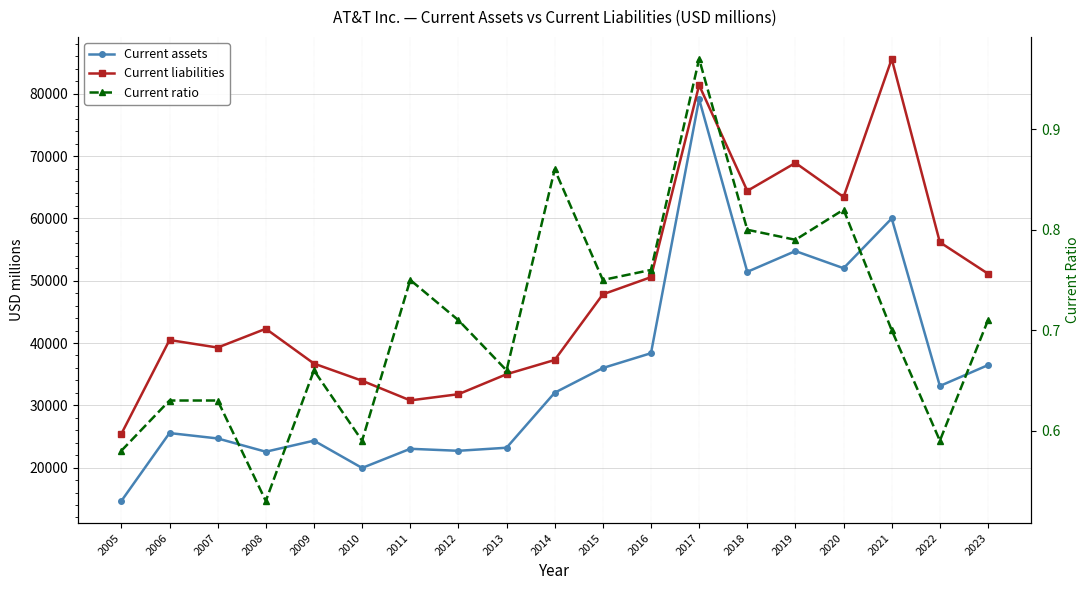

Reading right to left, extract all data points from this chart.

Current assets: 36458.0	33108.0	59997.0	52008.0	54761.0	51427.0	79146.0	38369.0	35992.0	32028.0	23196.0	22706.0	23027.0	19951.0	24334.0	22556.0	24686.0	25553.0	14654.0
Current liabilities: 51127.0	56173.0	85588.0	63438.0	68911.0	64420.0	81389.0	50576.0	47816.0	37282.0	34995.0	31787.0	30794.0	33951.0	36705.0	42290.0	39274.0	40482.0	25418.0
Current ratio: 0.7	0.6	0.7	0.8	0.8	0.8	1.0	0.8	0.8	0.9	0.7	0.7	0.8	0.6	0.7	0.5	0.6	0.6	0.6